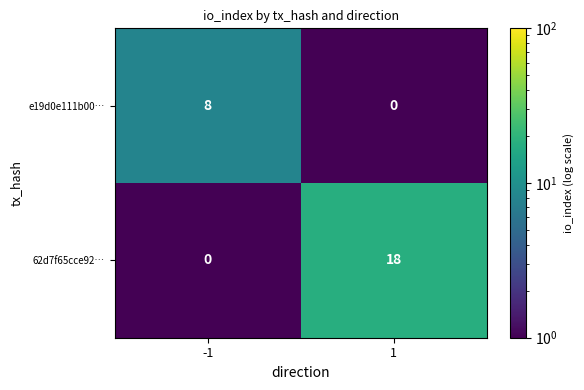

Which series changed the most between -1 and 1?

62d7f65cce92…